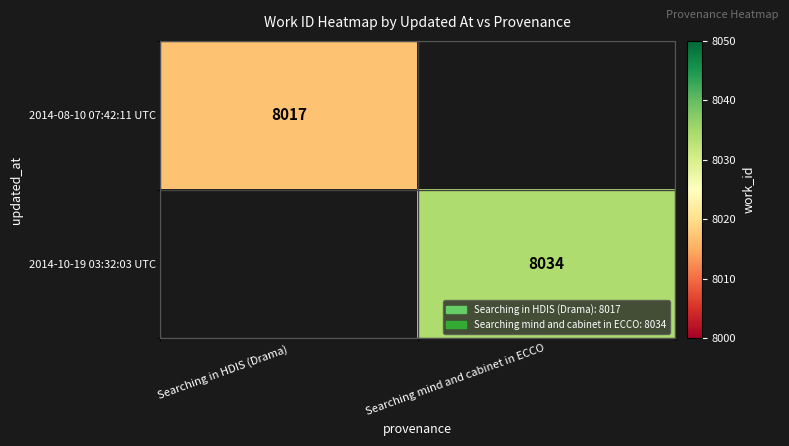

The 2014-10-19 03:32:03 UTC series shows 5135 at Searching mind and cabinet in ECCO. True or false?

False